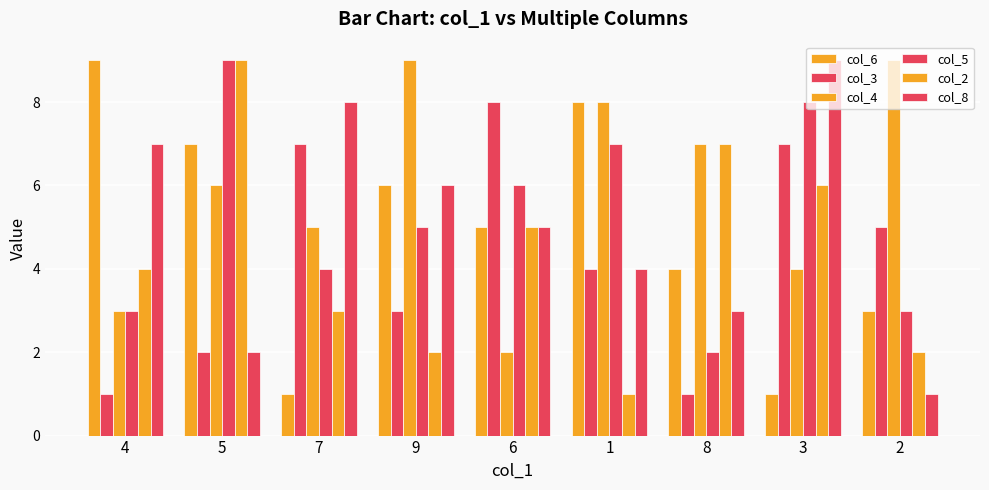

Rank the categories by col_8 value from highest to lowest.

3, 7, 4, 9, 6, 1, 8, 5, 2